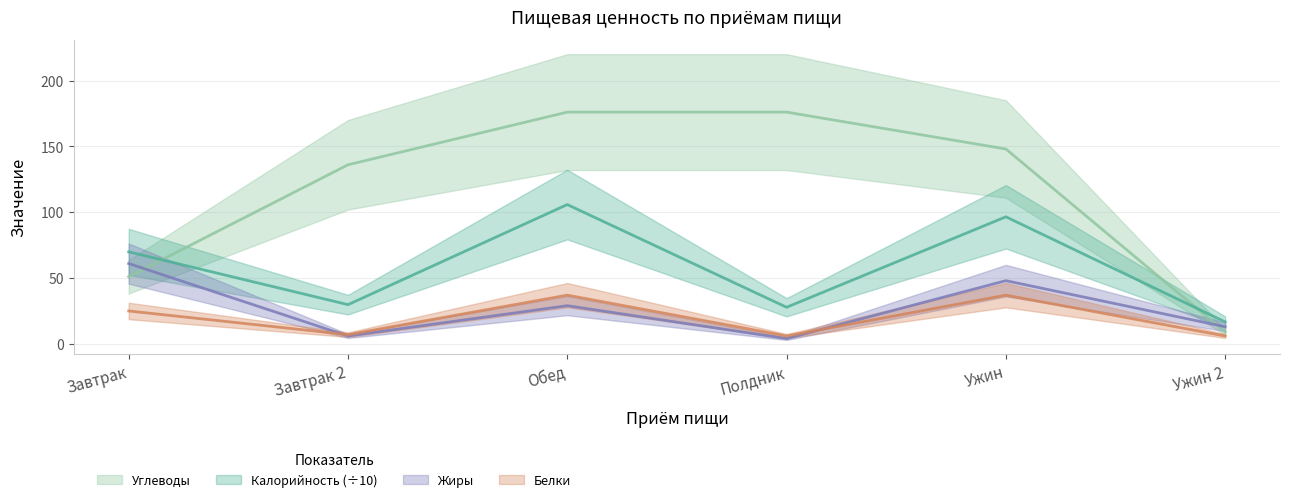

Which series has the largest total across all categories?

Углеводы